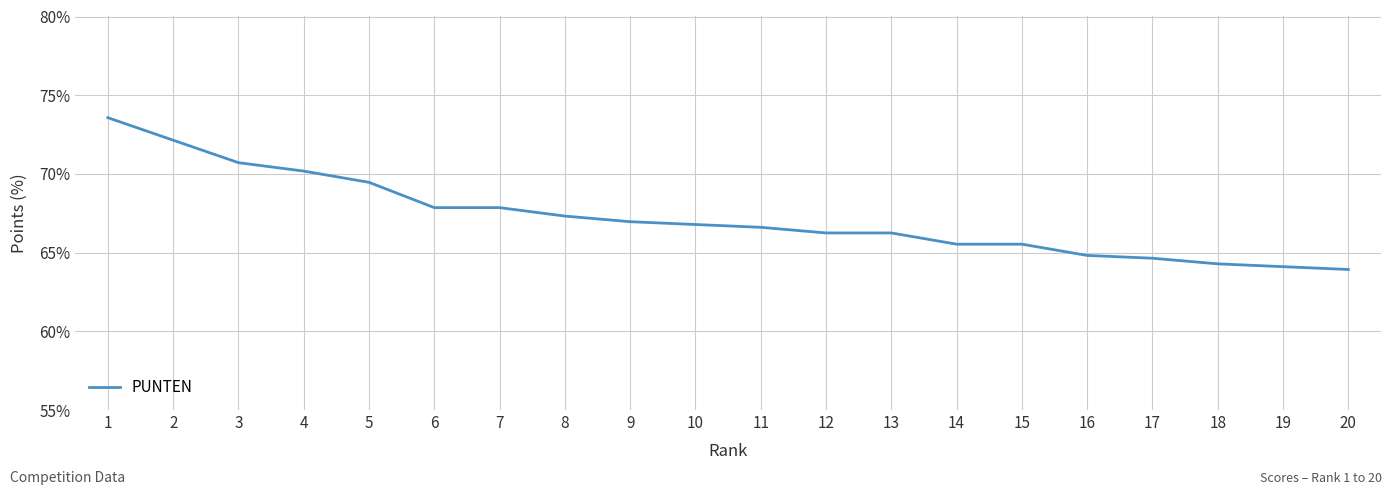

What is the smallest value displayed?

63.9